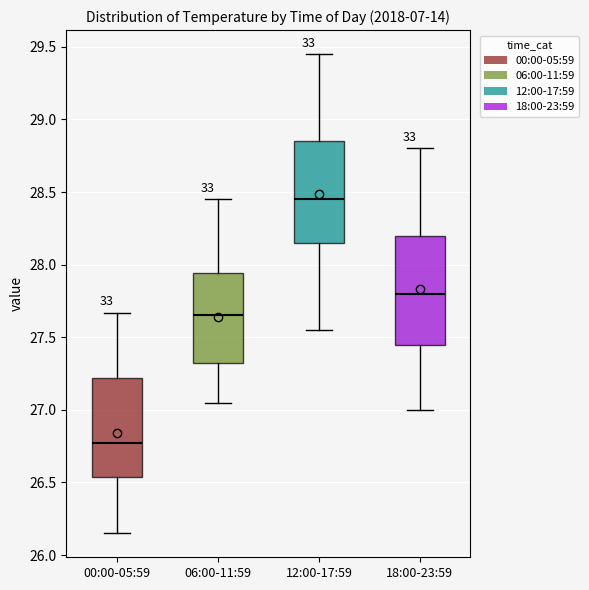

Reading left to right, transcribe this box plot: for each box, give where its median line is, the range the box spans, and where its two whiskers end, as read against the y-axis. The values are not printed on the chart, so give them approximately, as read against the axis.

00:00-05:59: median 26.75, box 26.55 to 27.20, whiskers 26.15 to 27.65
06:00-11:59: median 27.65, box 27.30 to 27.95, whiskers 27.05 to 28.45
12:00-17:59: median 28.45, box 28.15 to 28.85, whiskers 27.55 to 29.45
18:00-23:59: median 27.80, box 27.45 to 28.20, whiskers 27.00 to 28.80